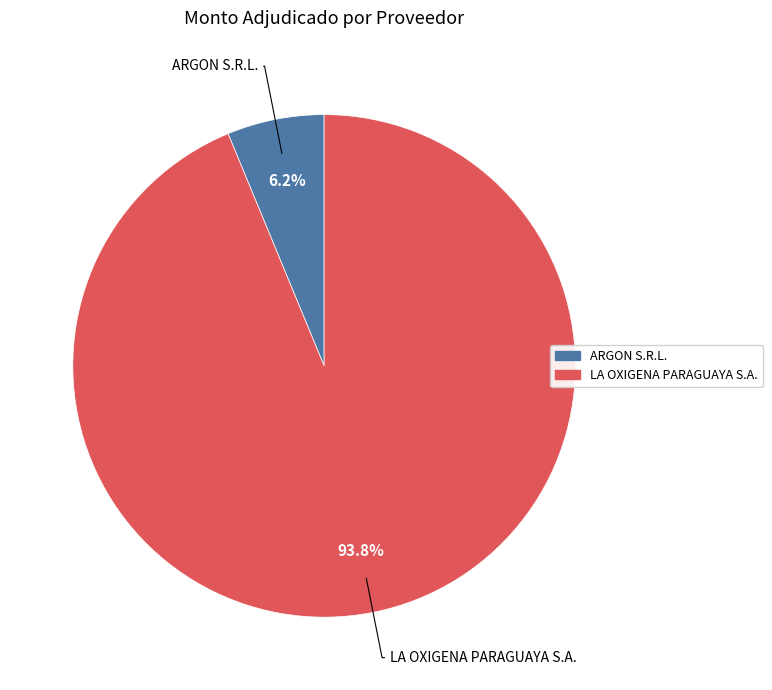

Rank the categories by value from highest to lowest.

LA OXIGENA PARAGUAYA S.A., ARGON S.R.L.